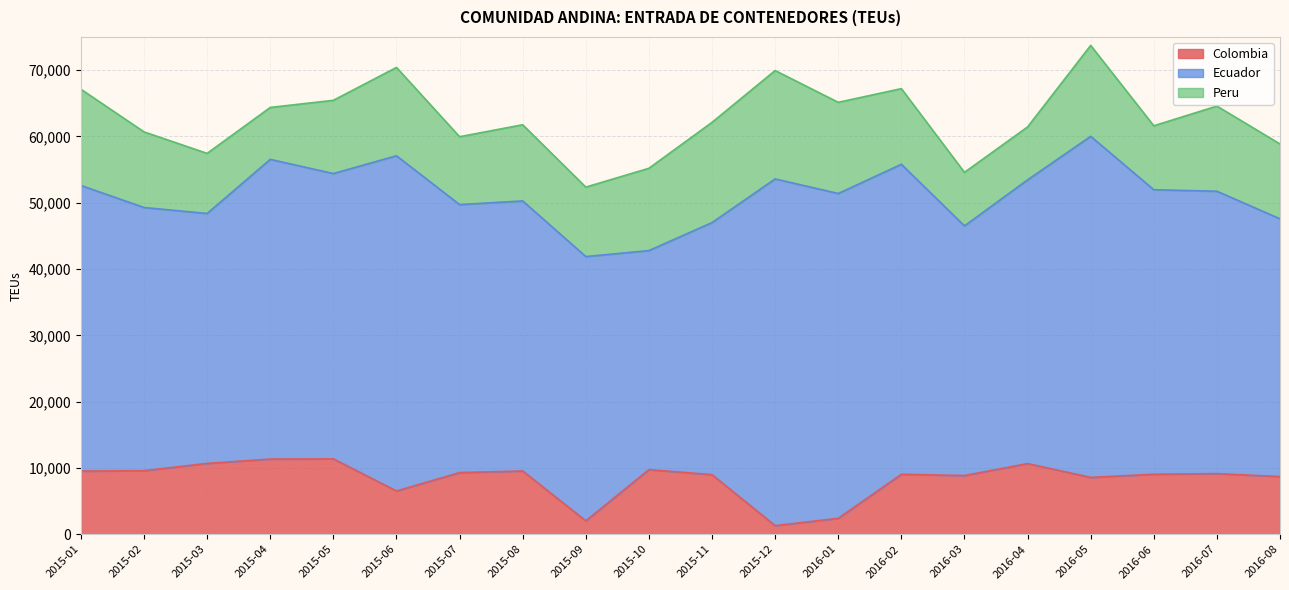

At how many categories does at least one series exceed 14770?

20